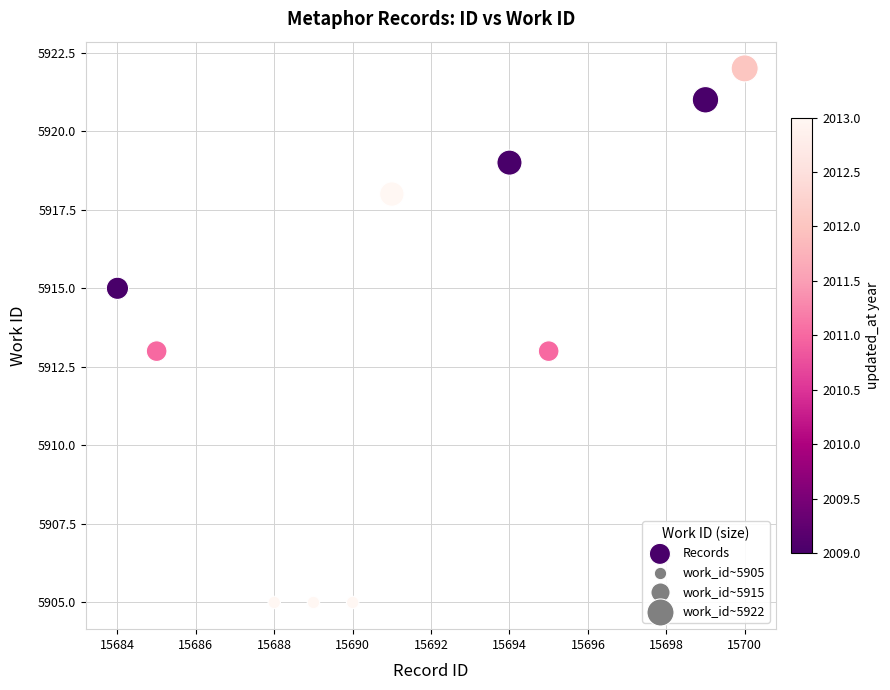

What is the average X value?

15692